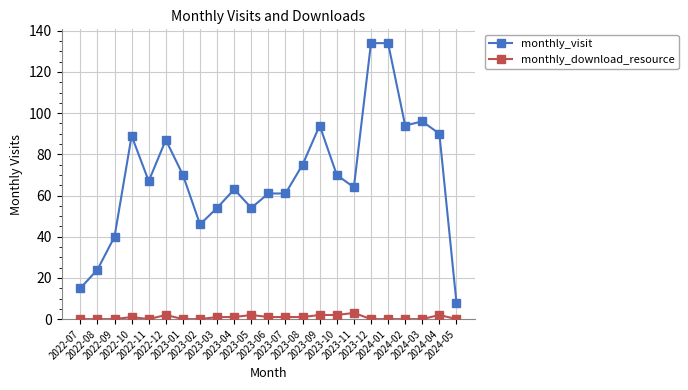

True or false: monthly_download_resource has more than 0 interior local peaks.

True